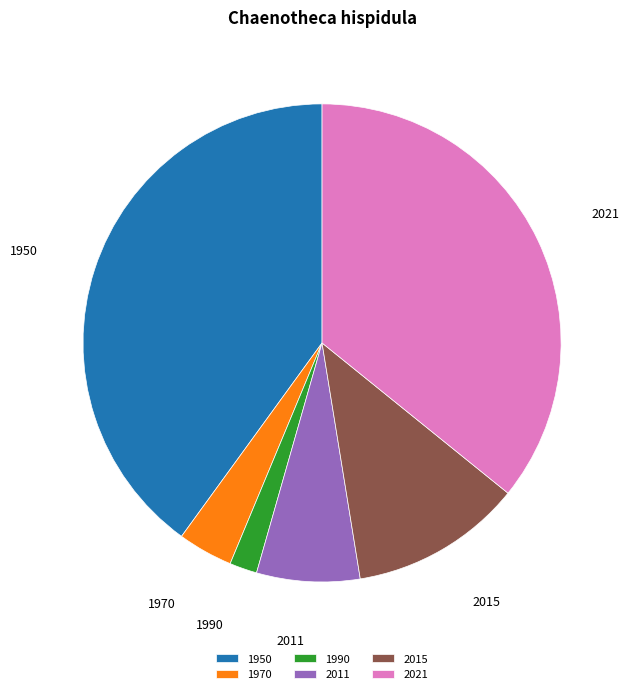

Which has a higher value, 1950 or 1970?

1950